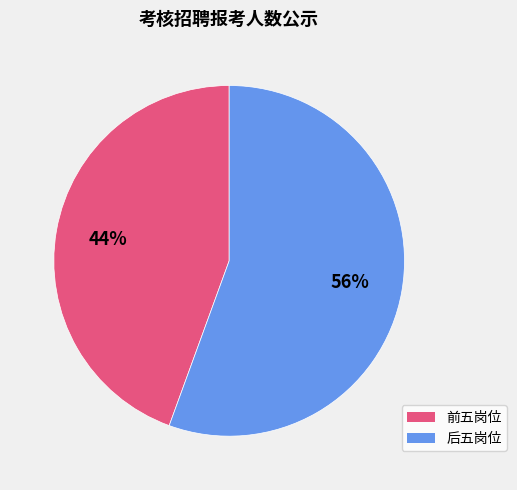

Is there any slice that represents more than half of the pie?

Yes